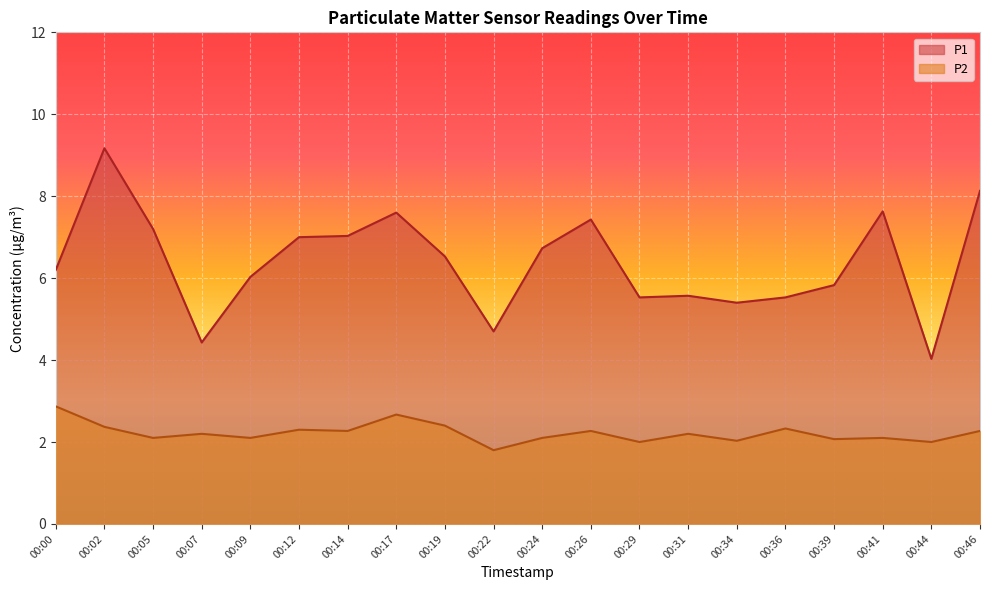

The P1 series shows 8.1 at 00:46. True or false?

True